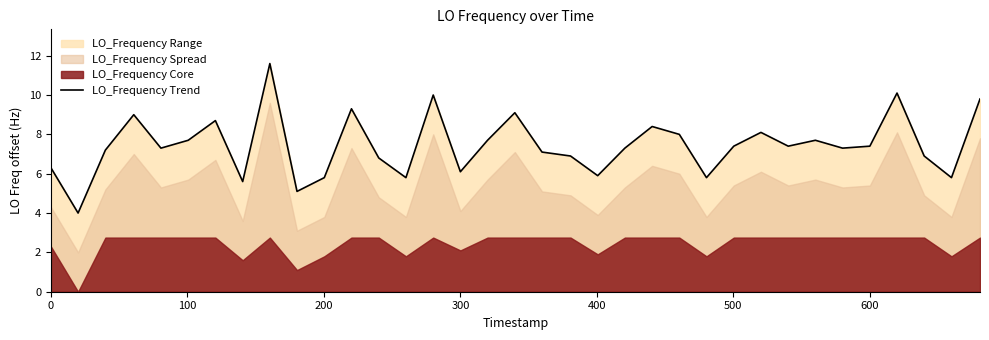

What is the sum of all values?

260.4